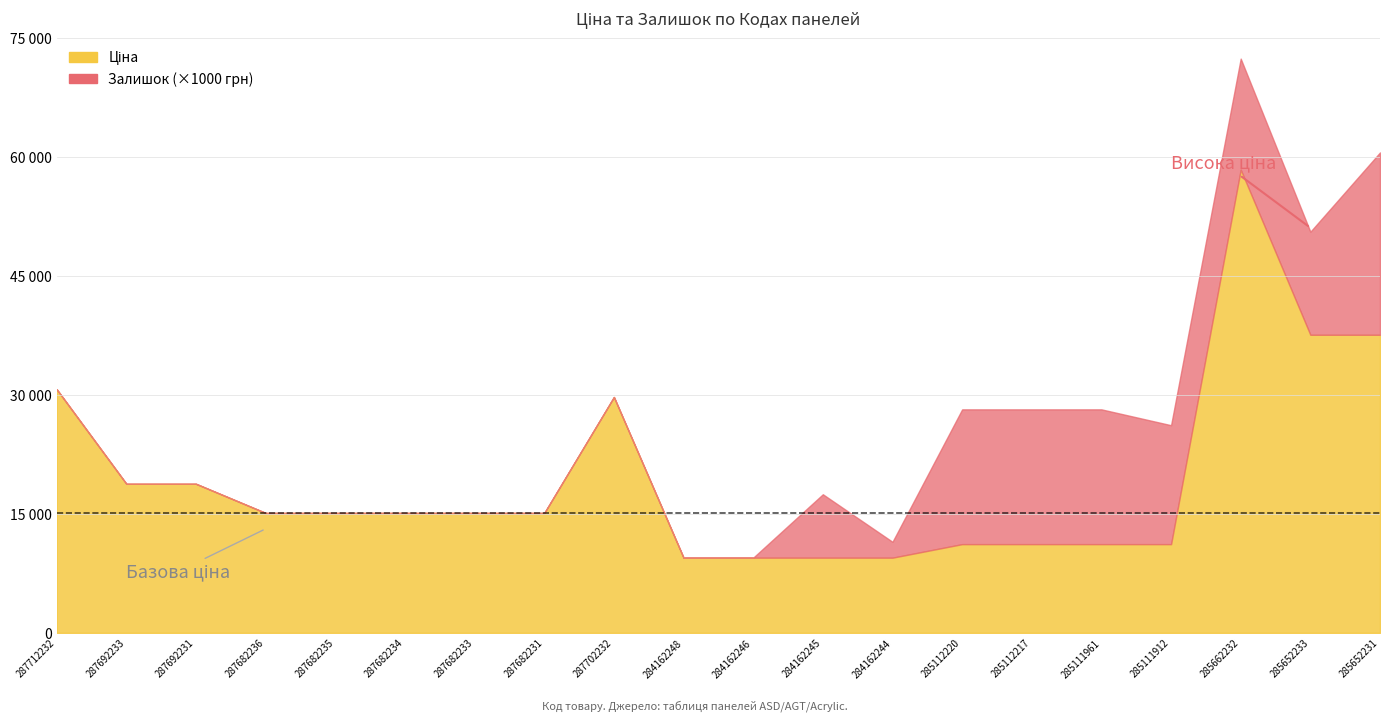

The value of Залишок at 284162245 is 8.0. True or false?

True